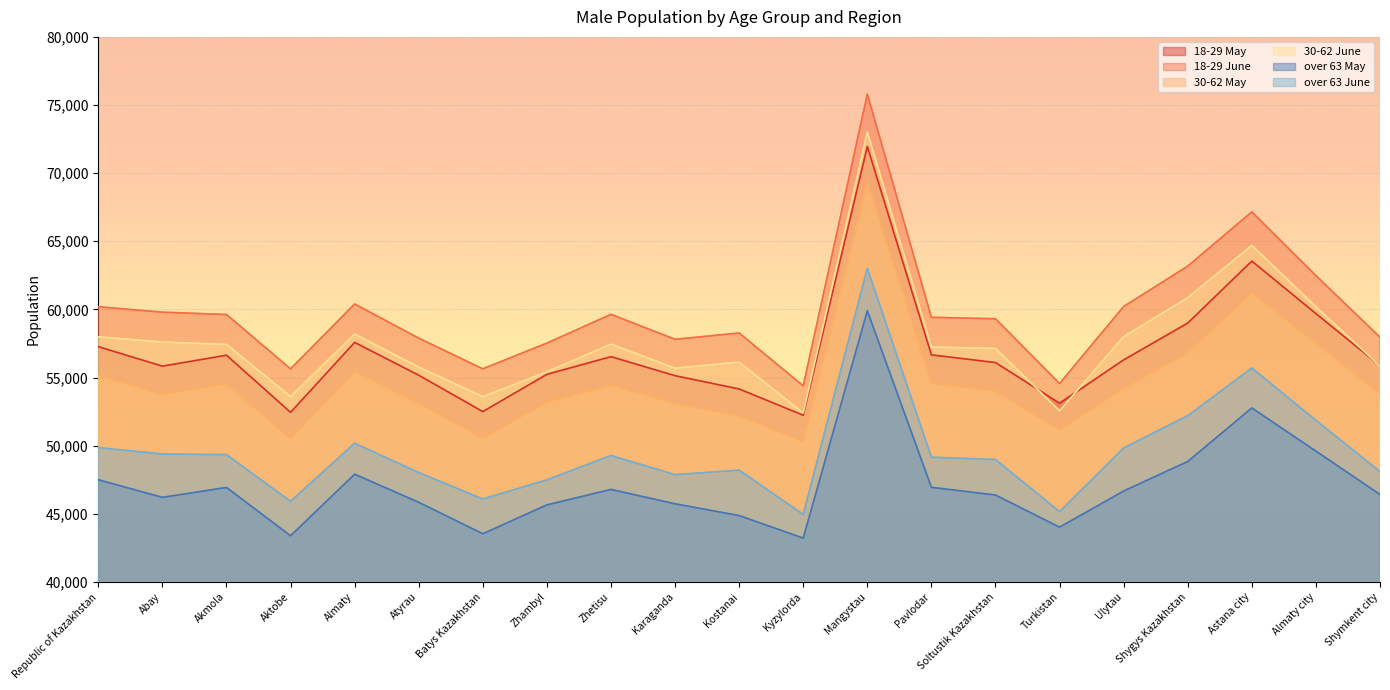

What value does the 18-29 June series have at Almaty city, to the nearest 10?

62480